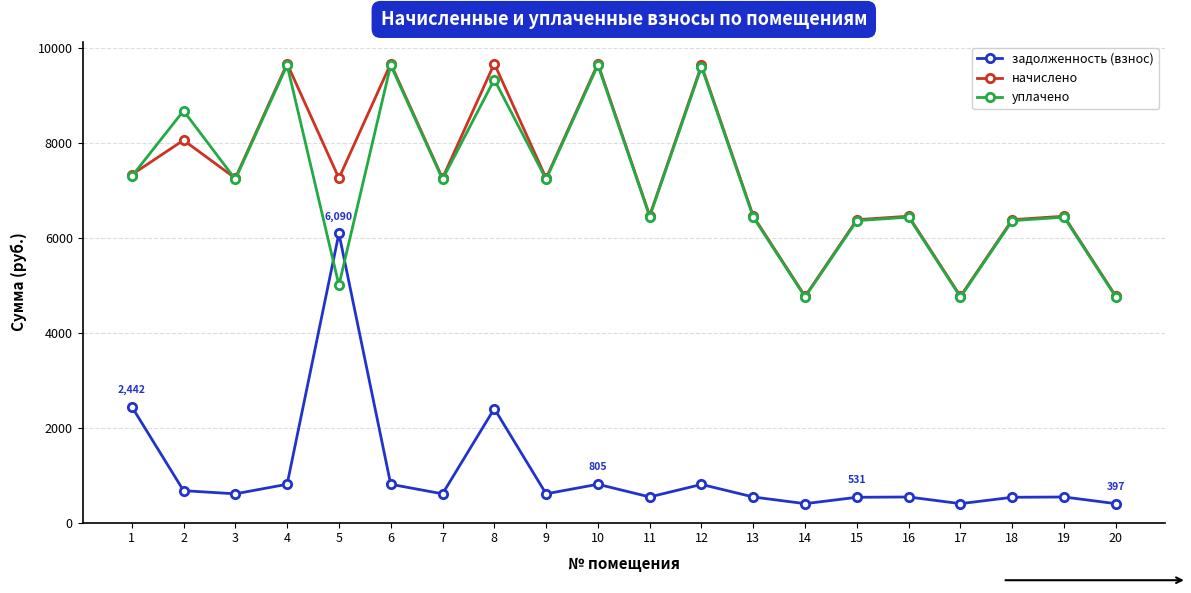

What is the lowest value of the задолженность (взнос) series?

397.1